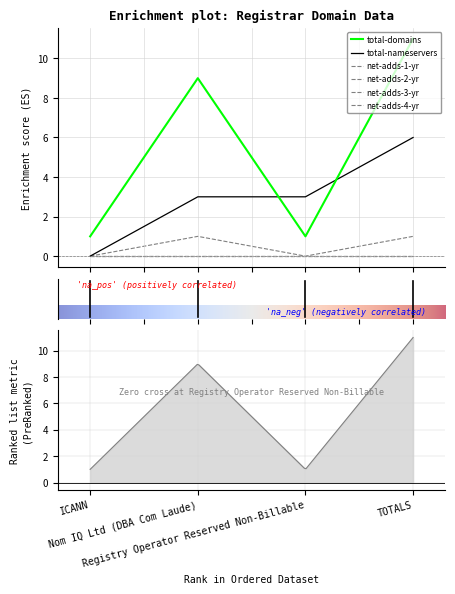

The value of total-nameservers at Nom IQ Ltd (DBA Com Laude) is 3. True or false?

True